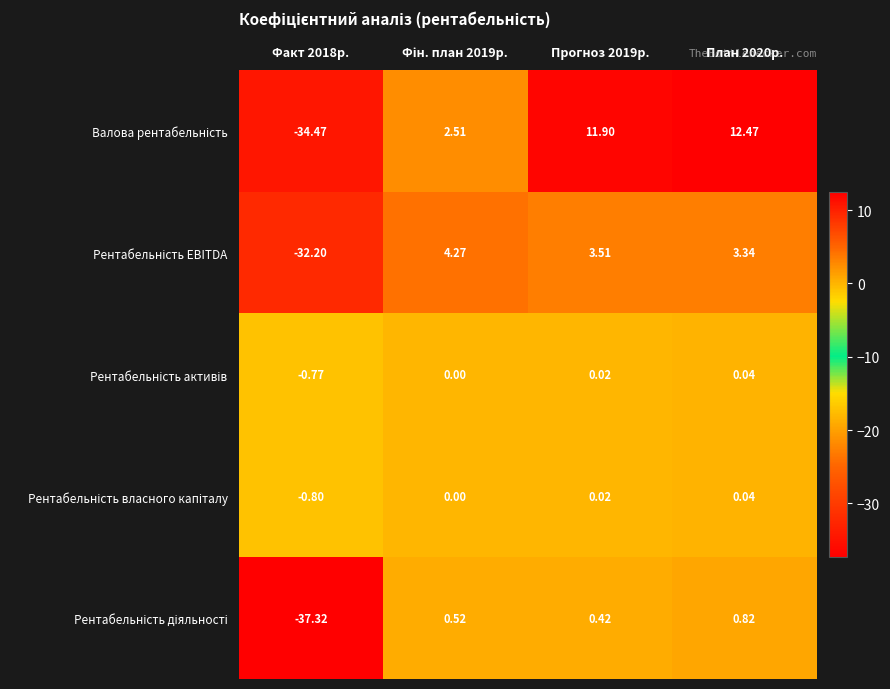

List the series in order of their peak value, highest first.

Валова рентабельність, Рентабельність EBITDA, Рентабельність діяльності, Рентабельність власного капіталу, Рентабельність активів